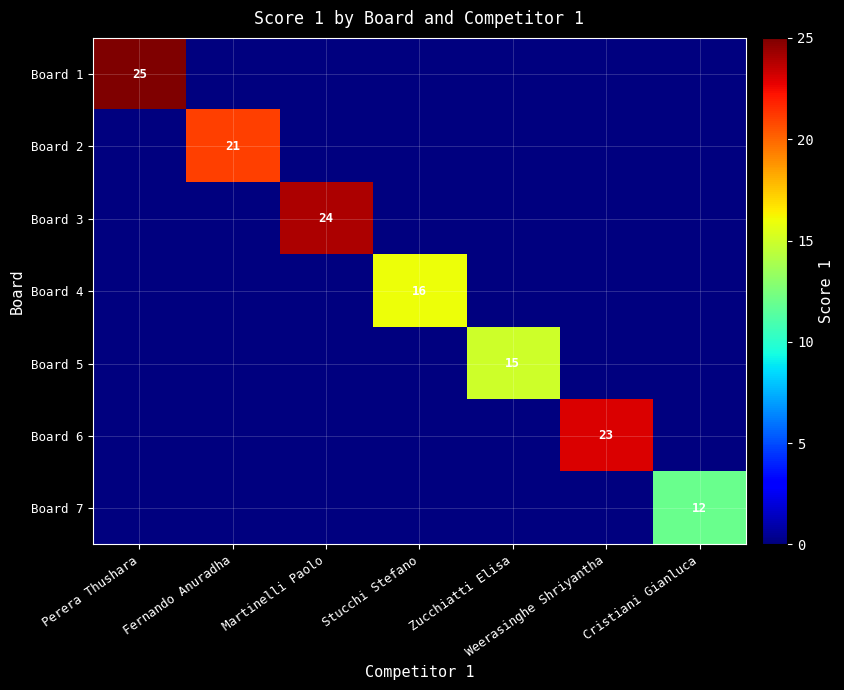

The Board 1 series shows 37 at Perera Thushara. True or false?

False